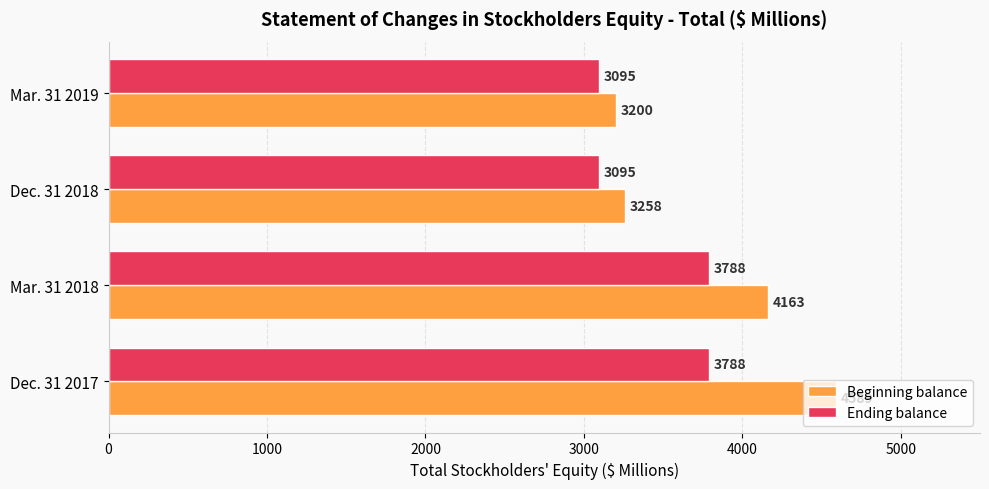

List the labels in order of Beginning balance value, largest first.

Dec. 31 2017, Mar. 31 2018, Dec. 31 2018, Mar. 31 2019